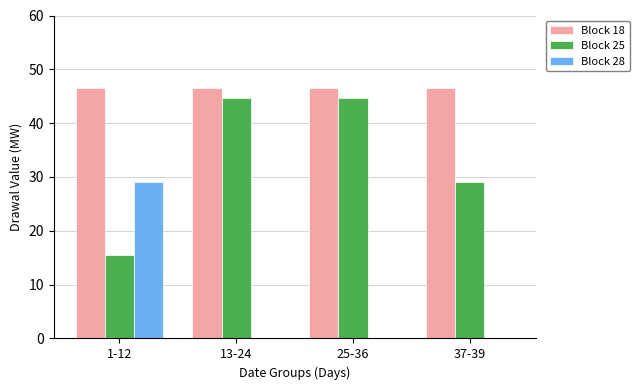

The value of Block 18 at 13-24 is 79.0. True or false?

False